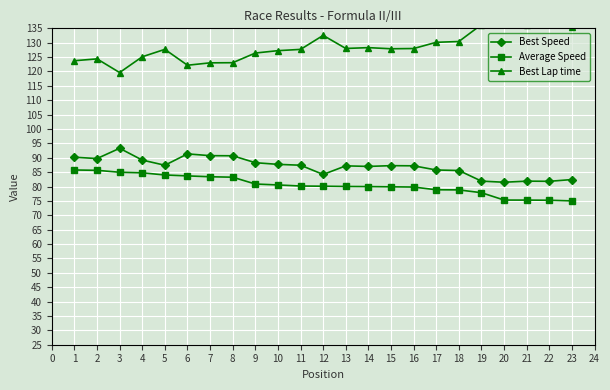

What is the maximum value shown in the chart?

136.9